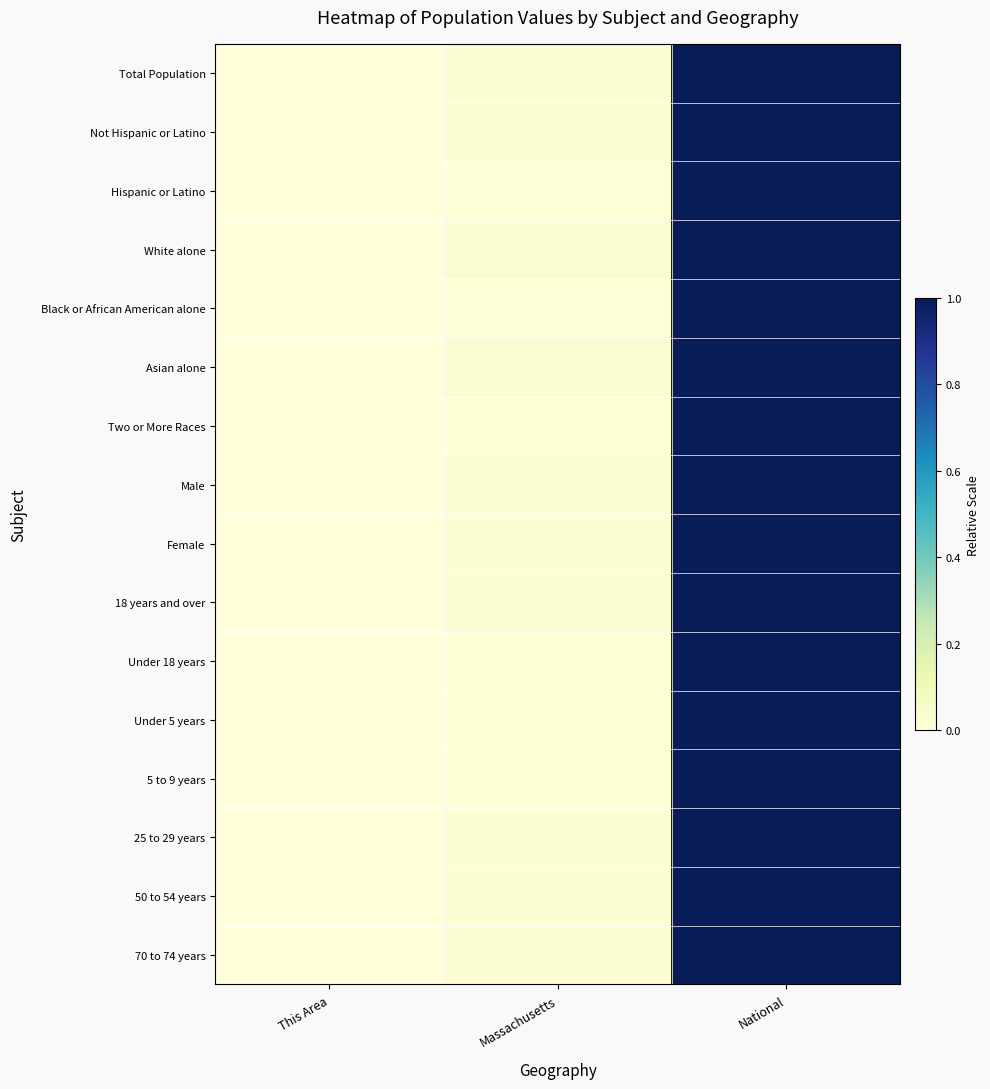

At which category is the sum across all series the highest?

National